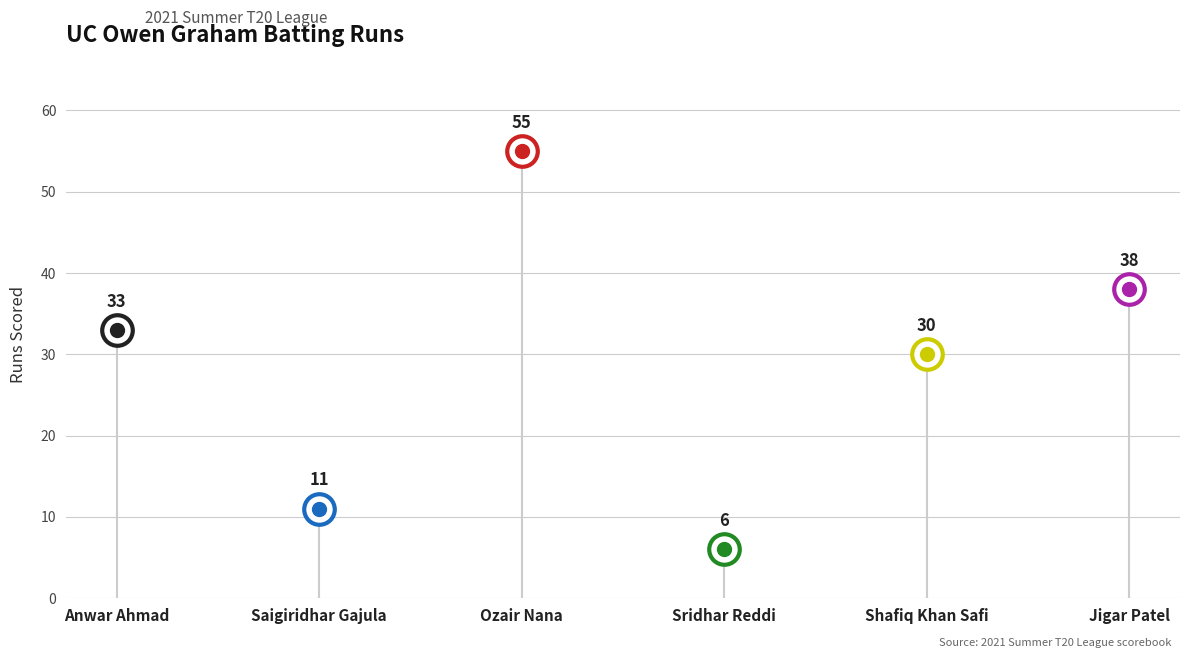

Reading left to right, extract all data points from this chart.

Anwar Ahmad=33	Saigiridhar Gajula=11	Ozair Nana=55	Sridhar Reddi=6	Shafiq Khan Safi=30	Jigar Patel=38